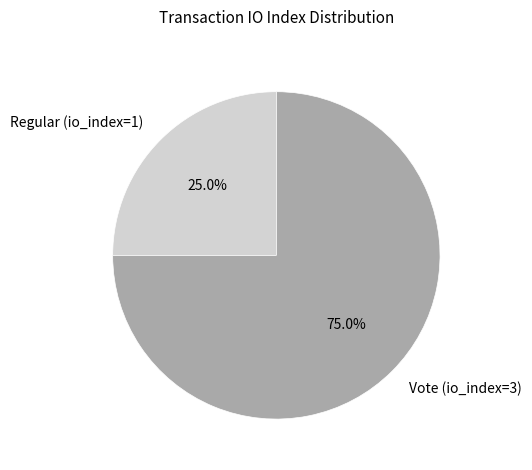

What is the smallest slice in the pie chart?

Regular (io_index=1)